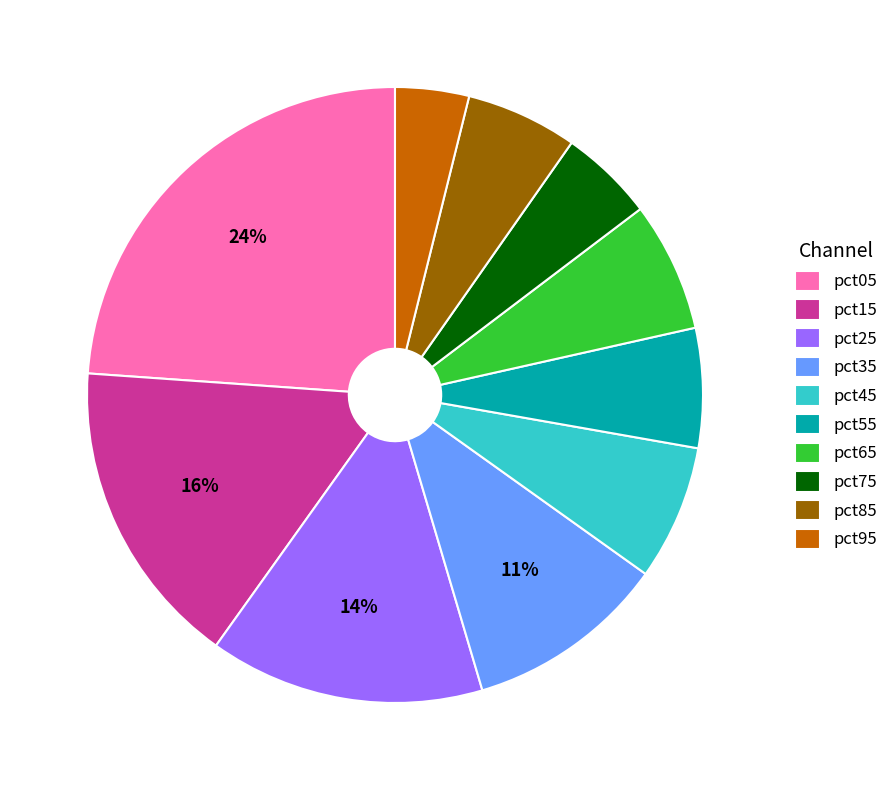

What percentage is the pct35 slice, to the nearest percent?

11%